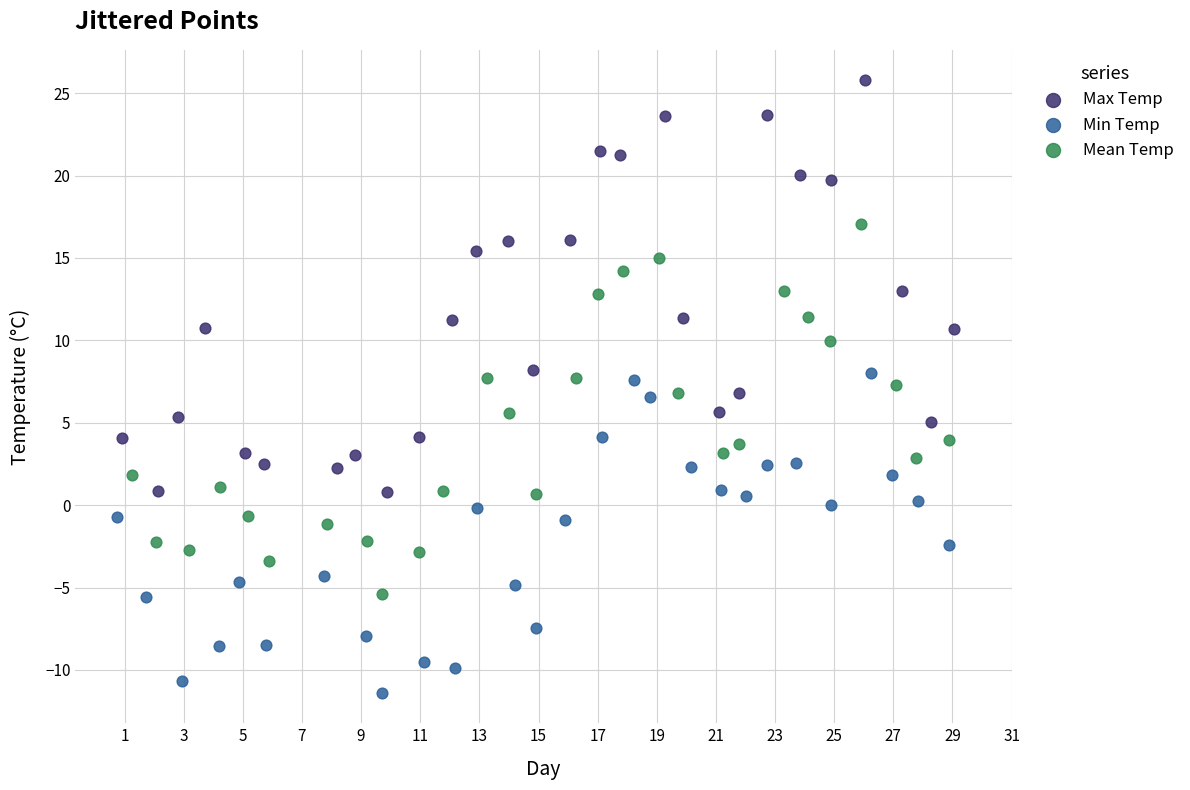

What are all the series names shown in the legend?

Max Temp, Min Temp, Mean Temp